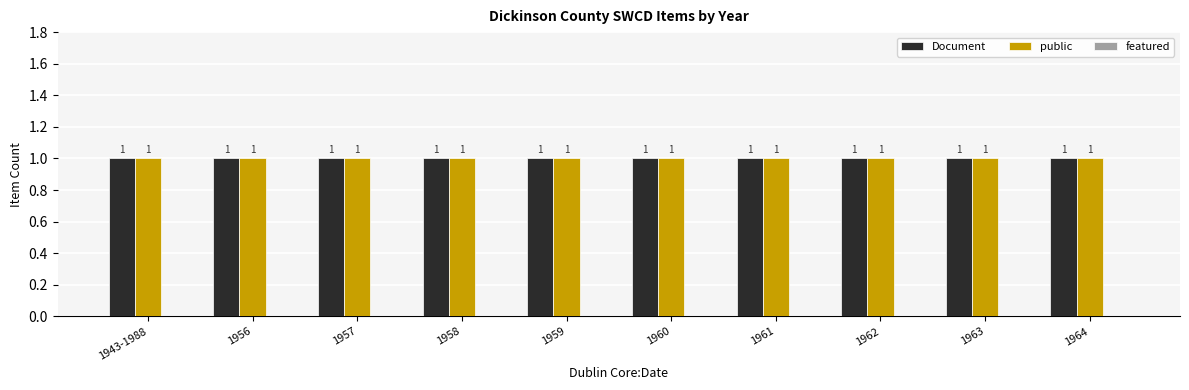

Which series has the largest range (max minus min)?

Document